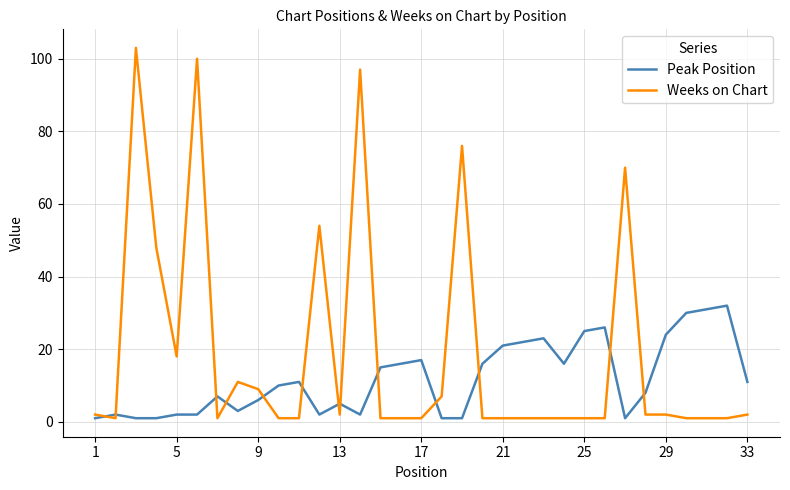

Which series has the widest spread of values?

Weeks on Chart